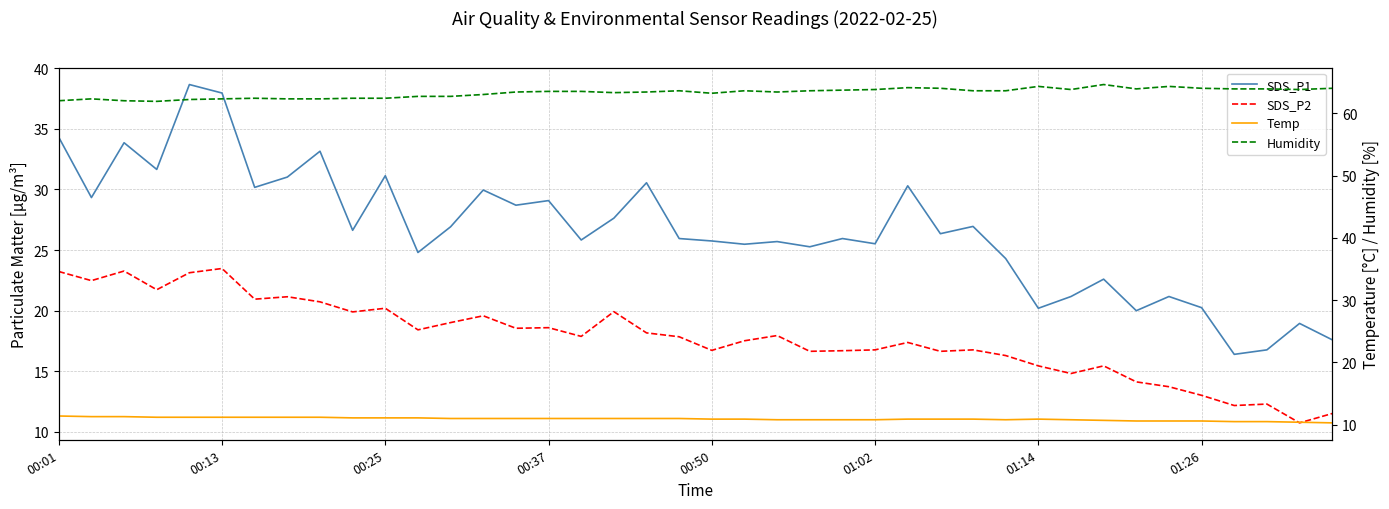

True or false: Humidity has more than 1 points higher than both neighbors.

True